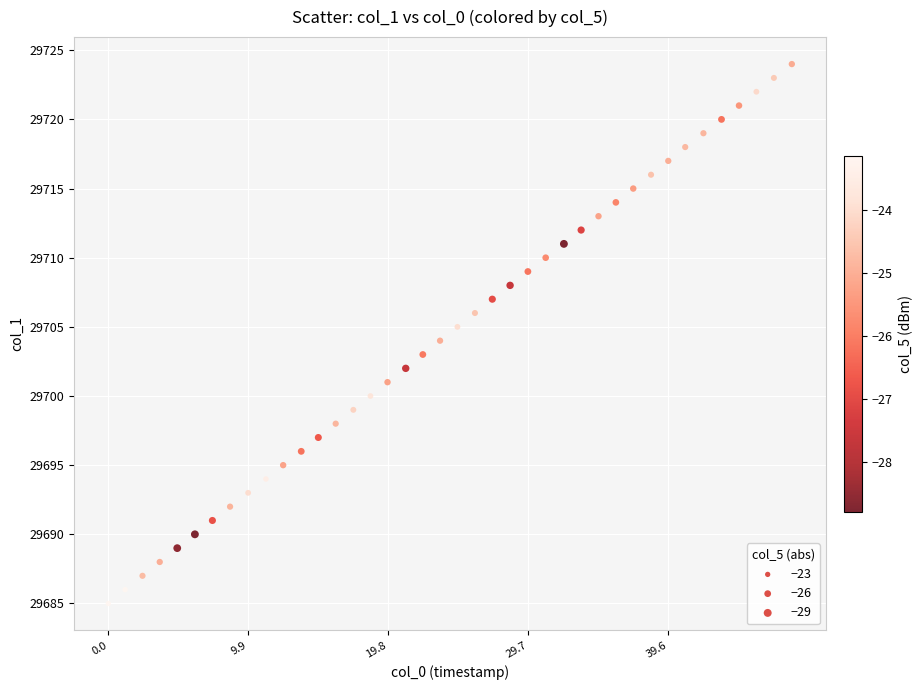

What is the range of Y values (max minus min)?

39